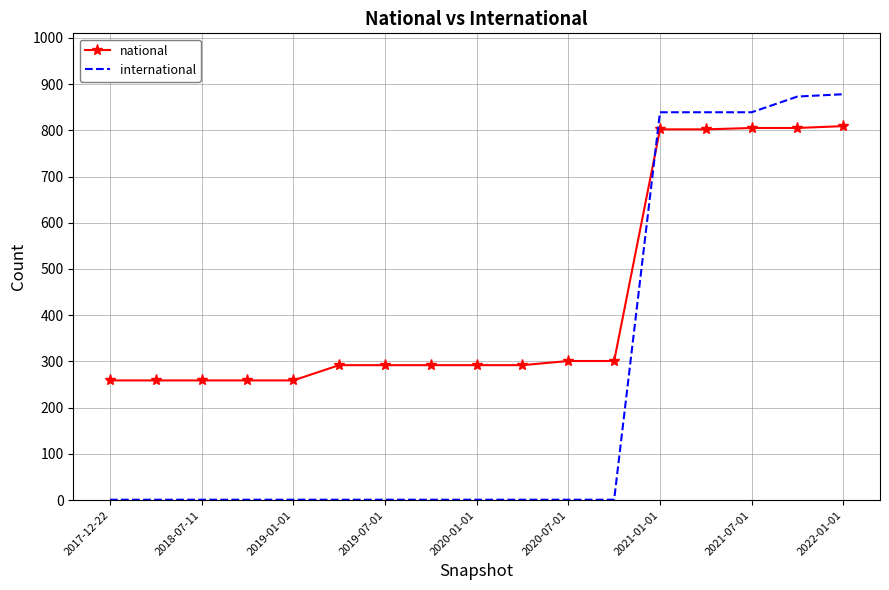

How many times do national and international cross each other?

1